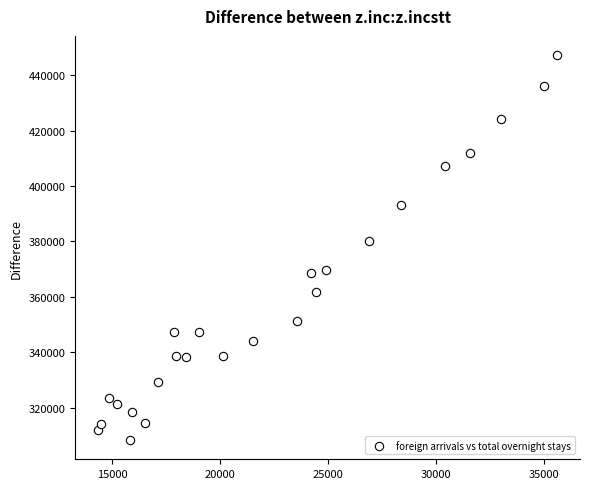

What is the range of X values (max minus min)?

21247.7